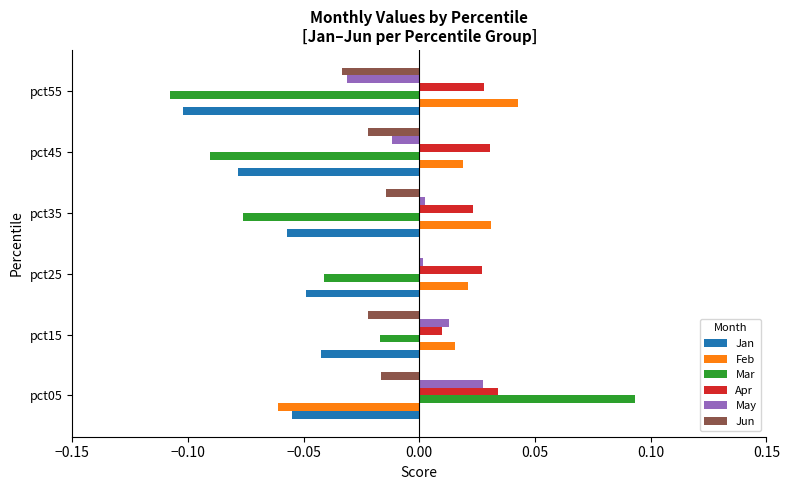

The Apr series shows 0.0 at pct55. True or false?

True